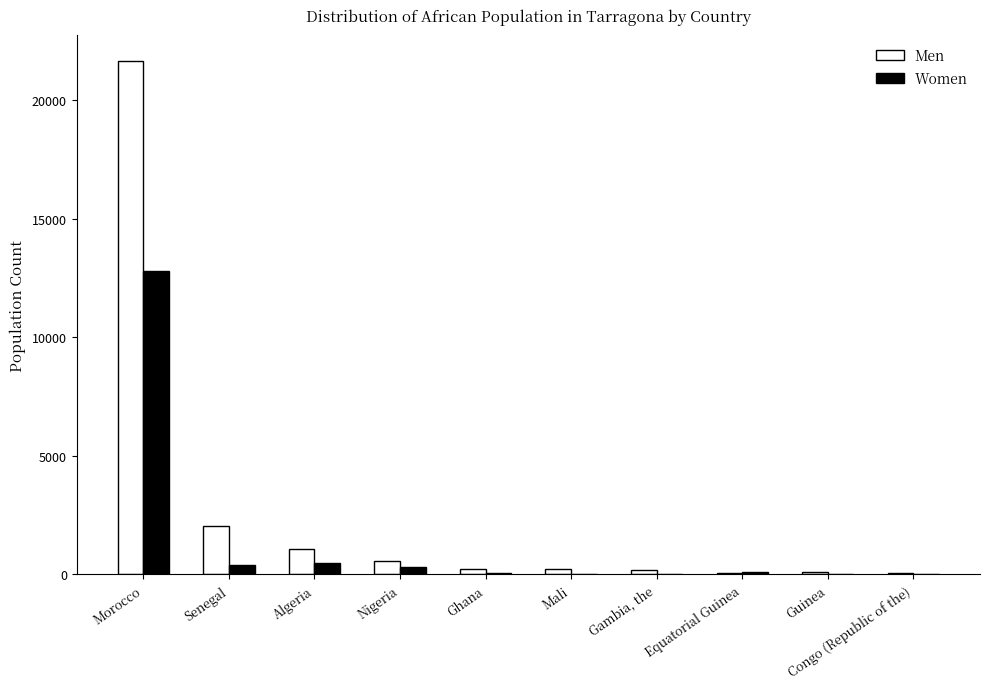

At which category is the sum across all series the highest?

Morocco